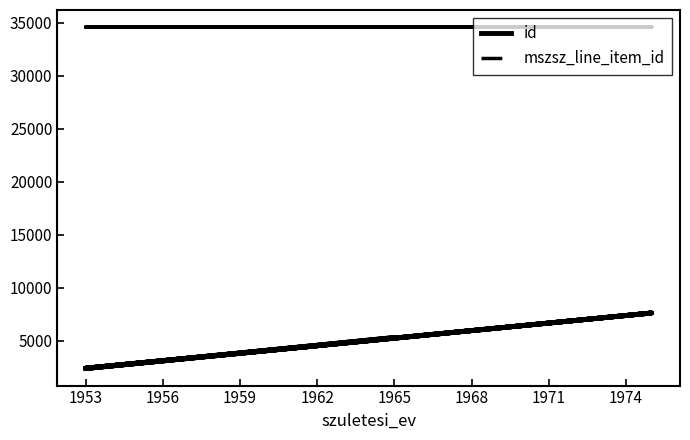

Between 1965 and 1959, which is larger?

1965